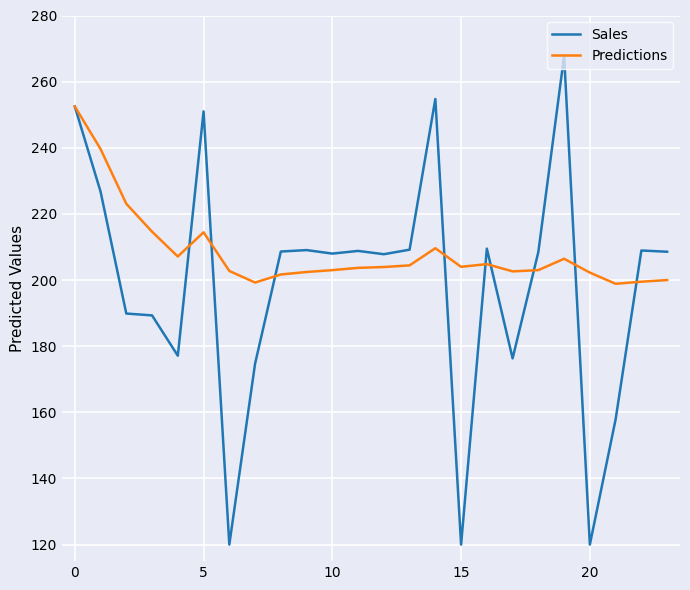

Which series has the widest spread of values?

Sales